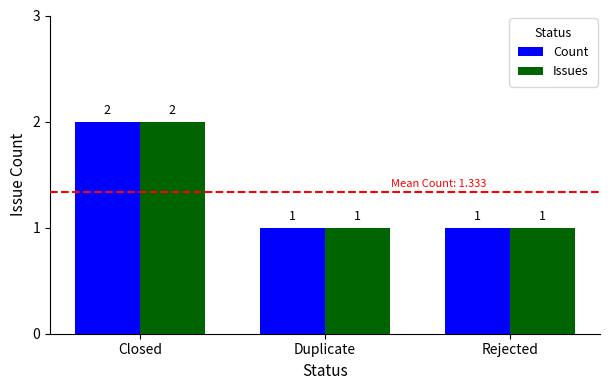

Does the chart contain stacked bars?

No